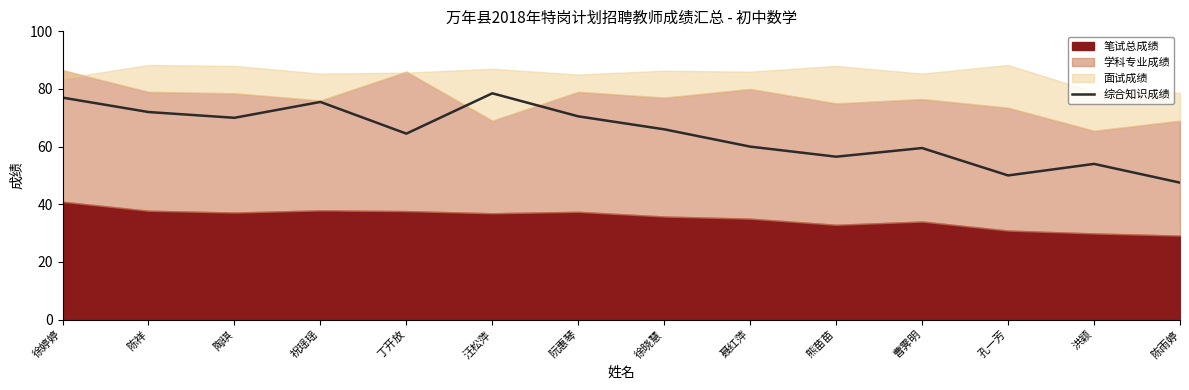

At which label is 综合知识成绩 closest to 63?

丁开放